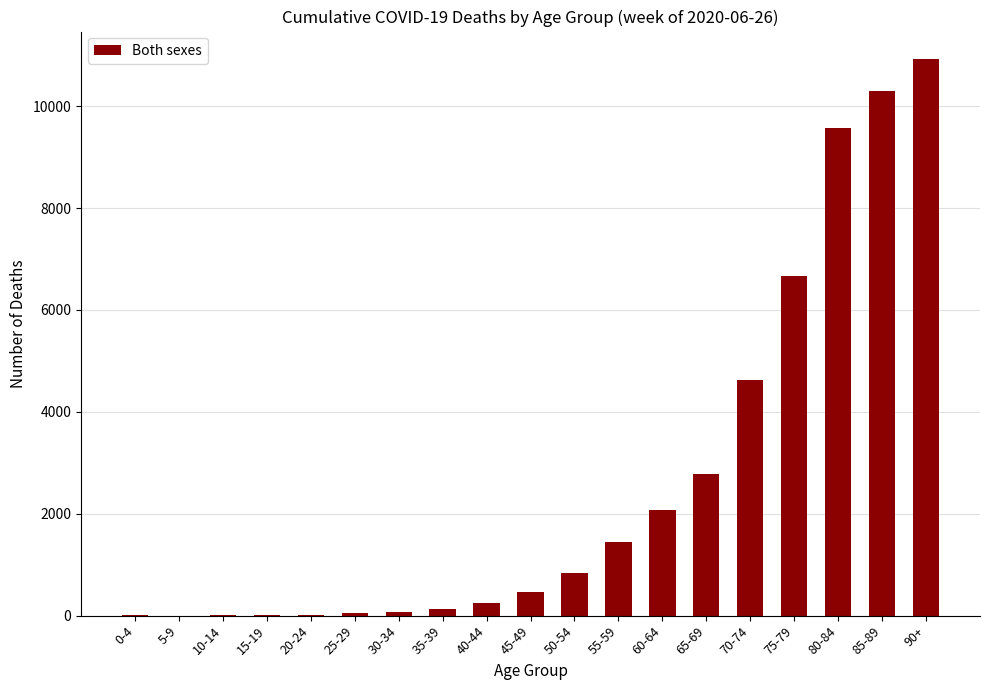

How many series are shown in this chart?

1